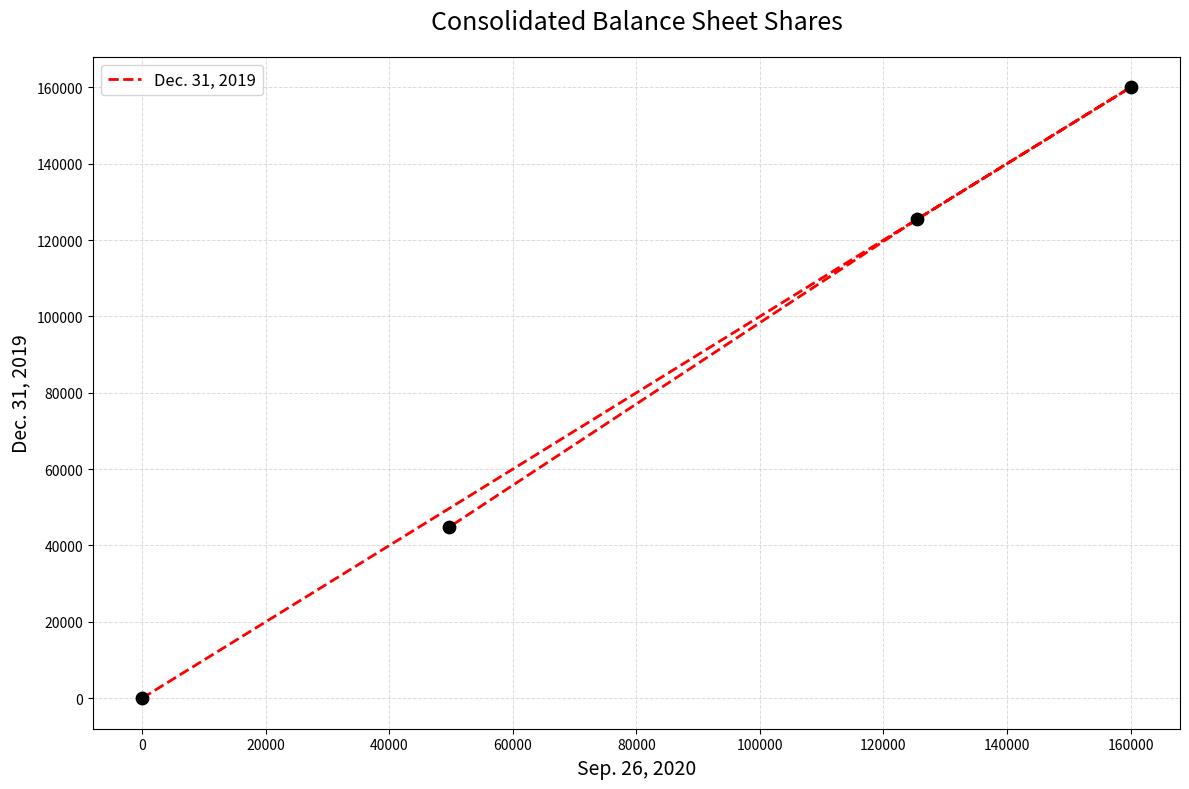

What is the change in value from −20000 to 0?

+159999